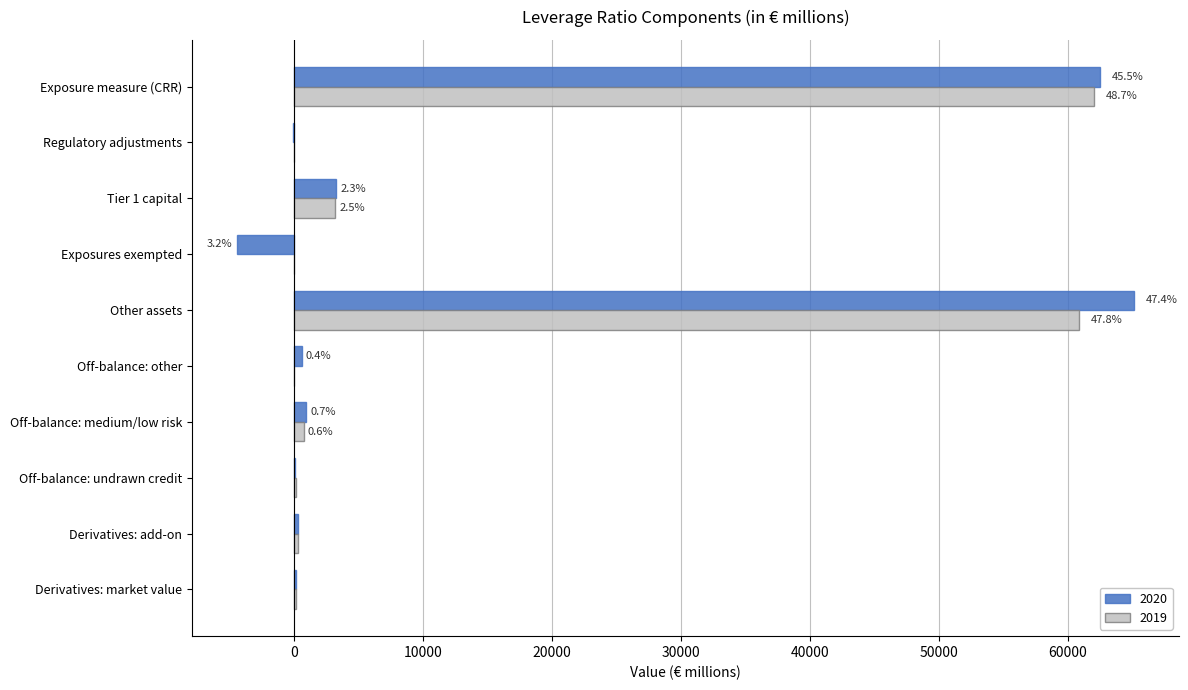

Which series has the largest total across all categories?

2020